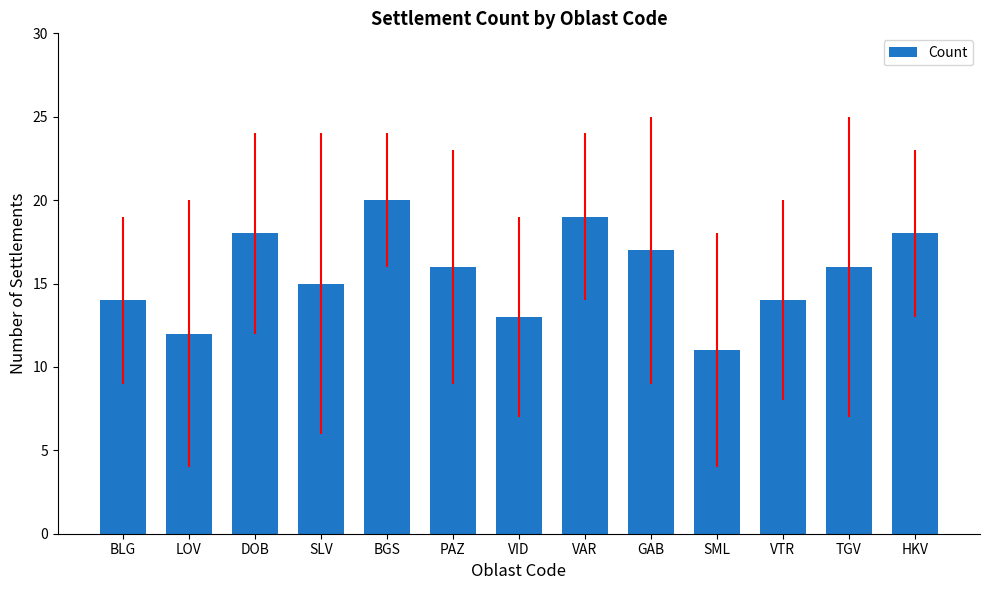

Is it true that the value at BGS is 13?

False